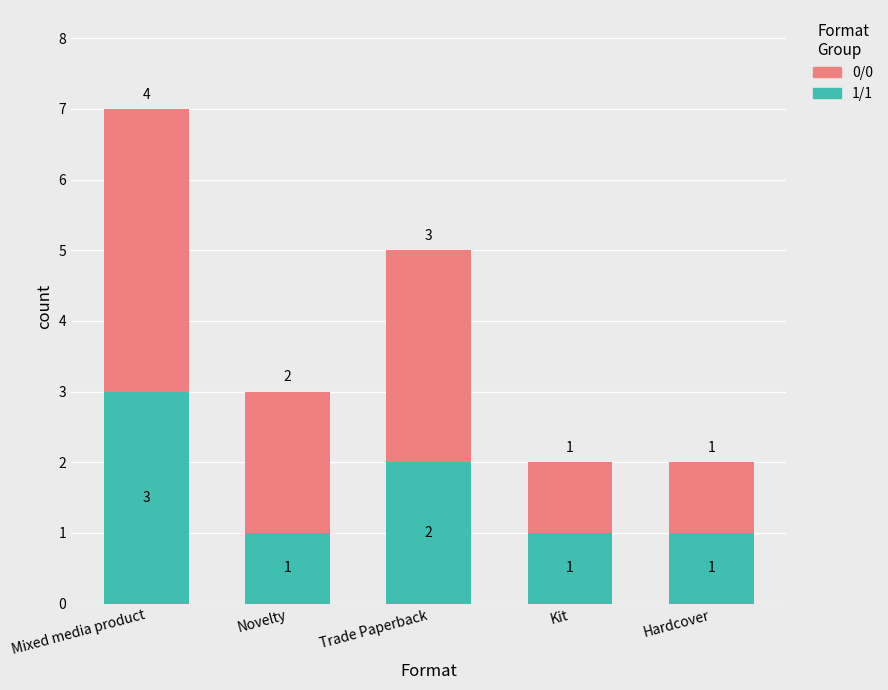

What are all the series names shown in the legend?

0/0, 1/1